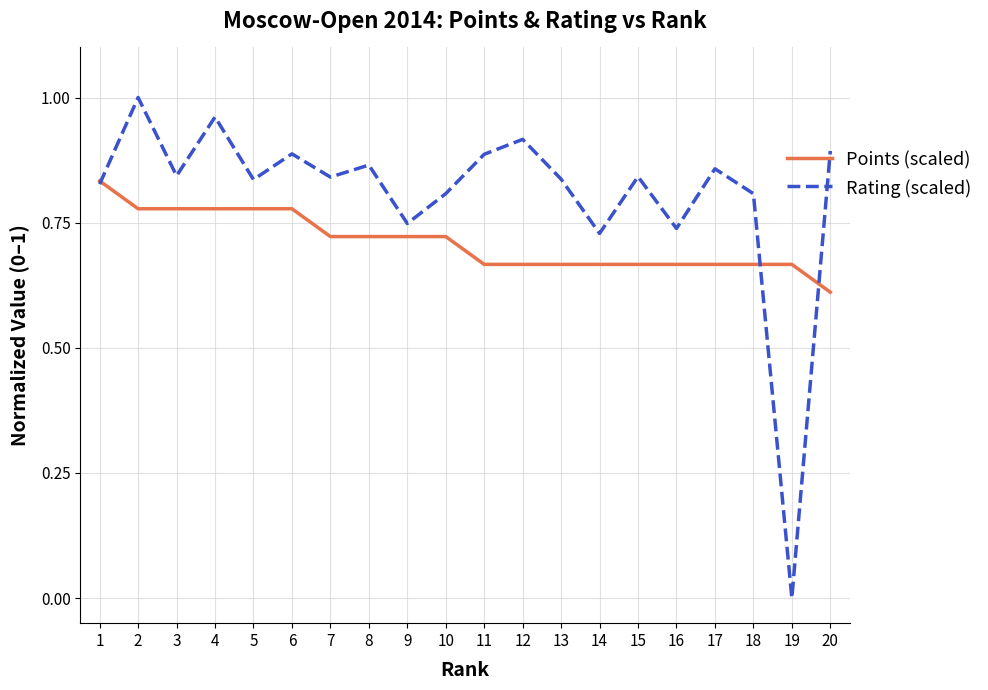

Rank the series at 9 from lowest to highest value.

Points (scaled), Rating (scaled)